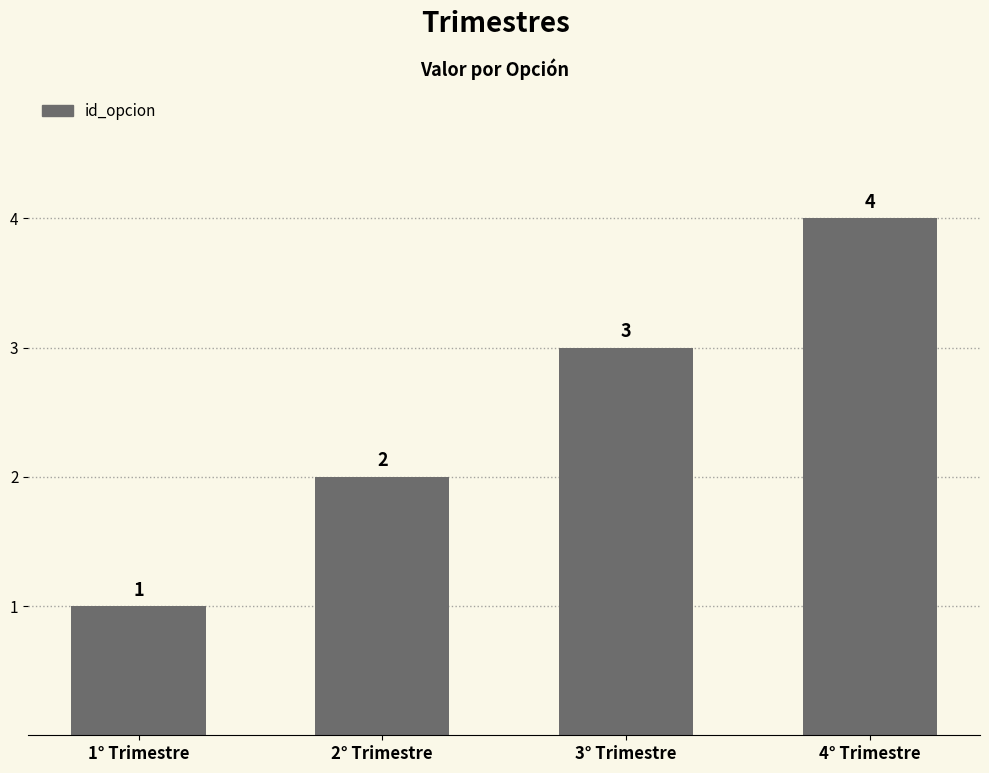

How many values are between 2 and 4?

3